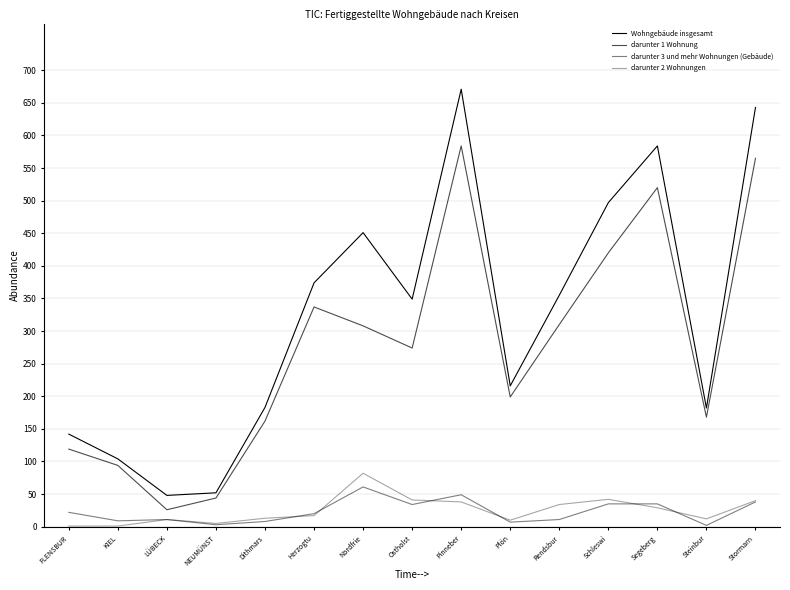

What is the difference between the highest and lowest values at Stormarn?

605